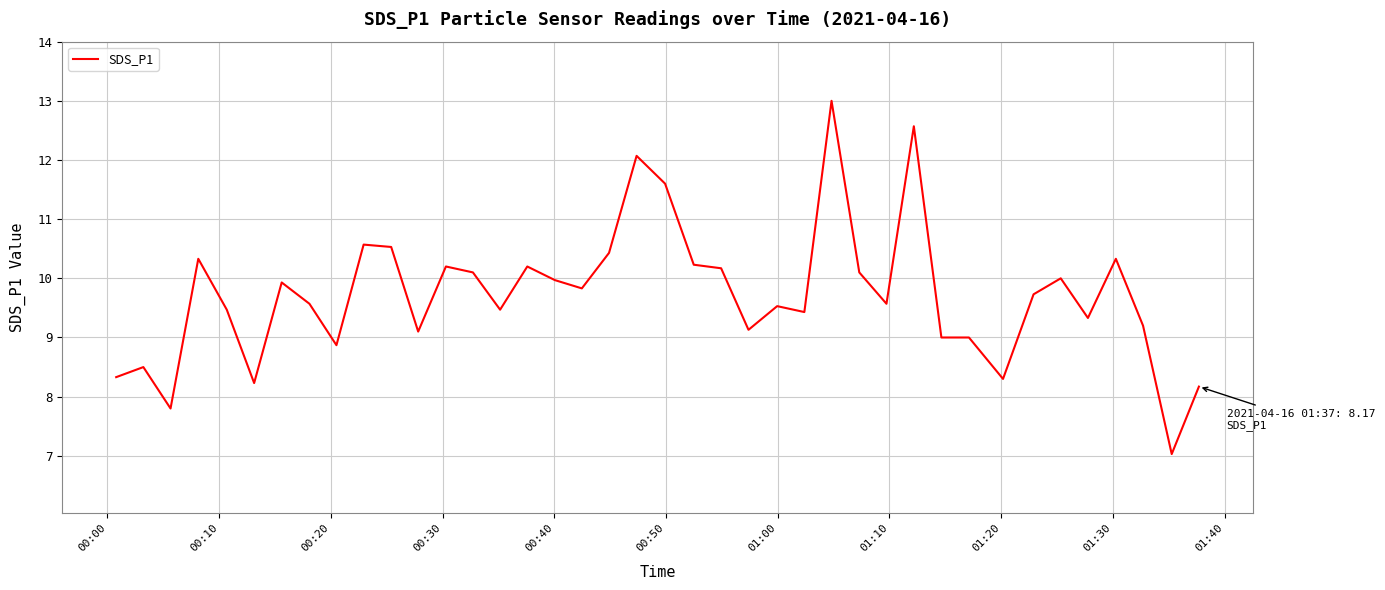

What is the greatest value displayed?

13.0